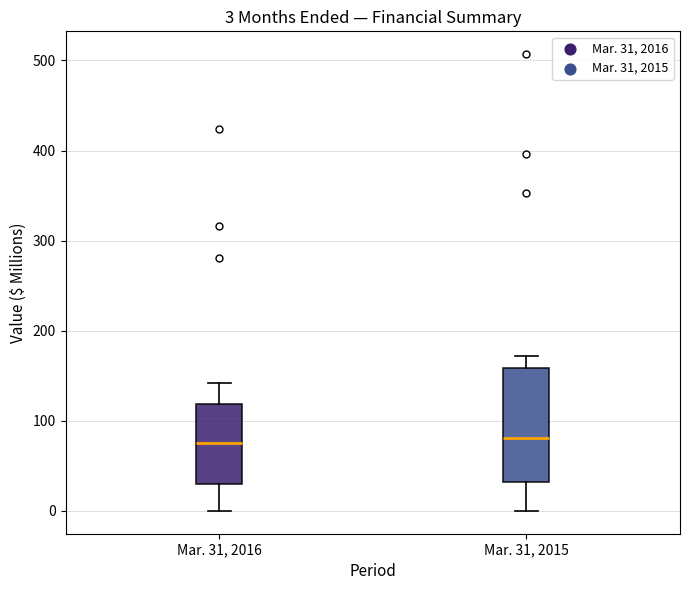

Which box is the tallest, from its lower edge to its upper edge?

Mar. 31, 2015